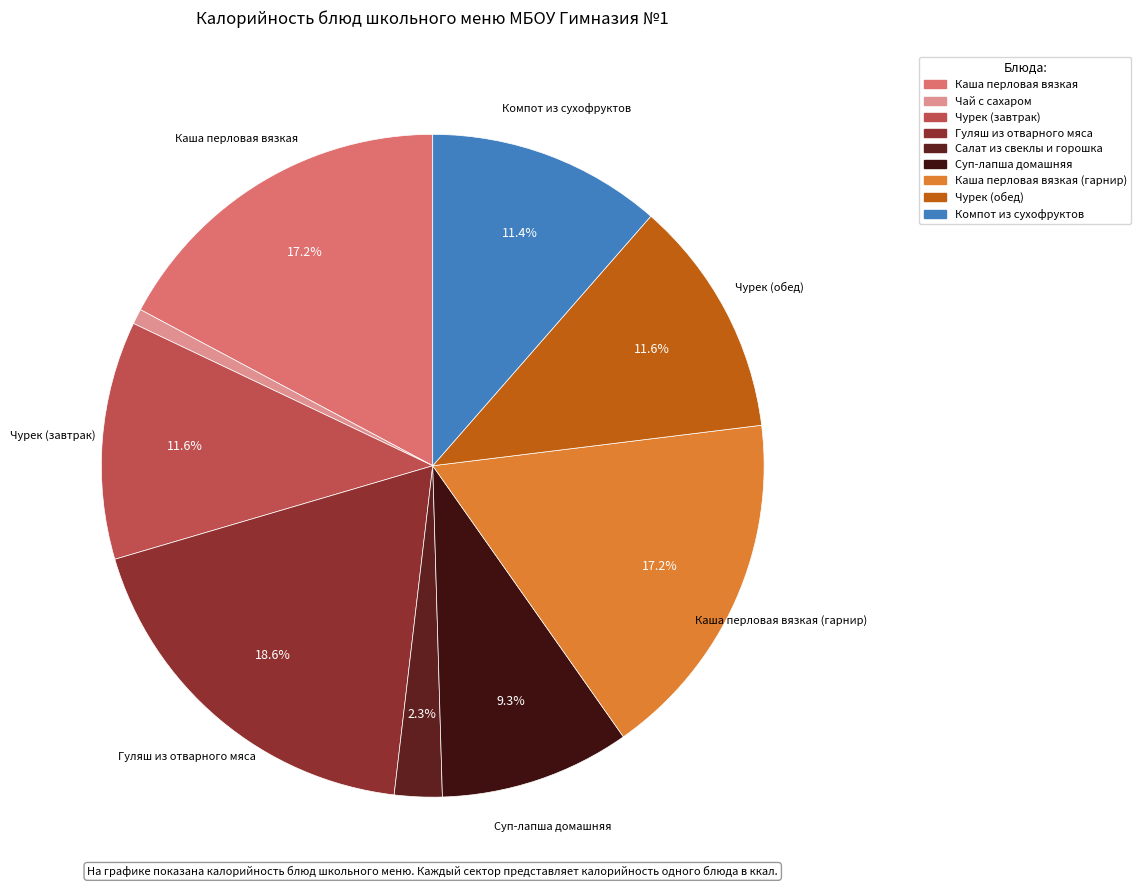

To the nearest percent, what is the difference between the Каша перловая вязкая (гарнир) and Компот из сухофруктов slice percentages?

6%